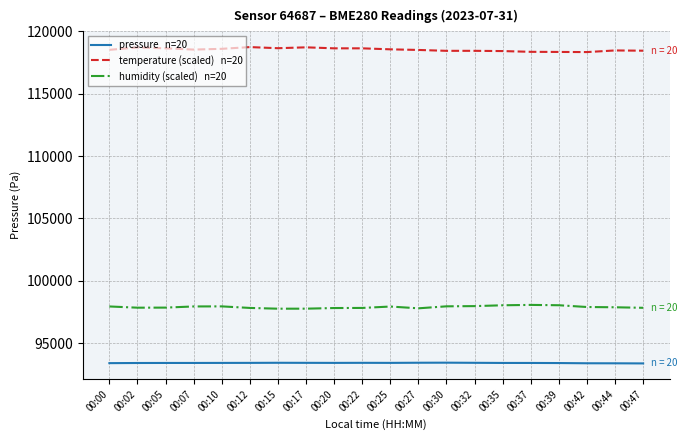

What is the spread (max minus min) of values at 00:27?

25088.0